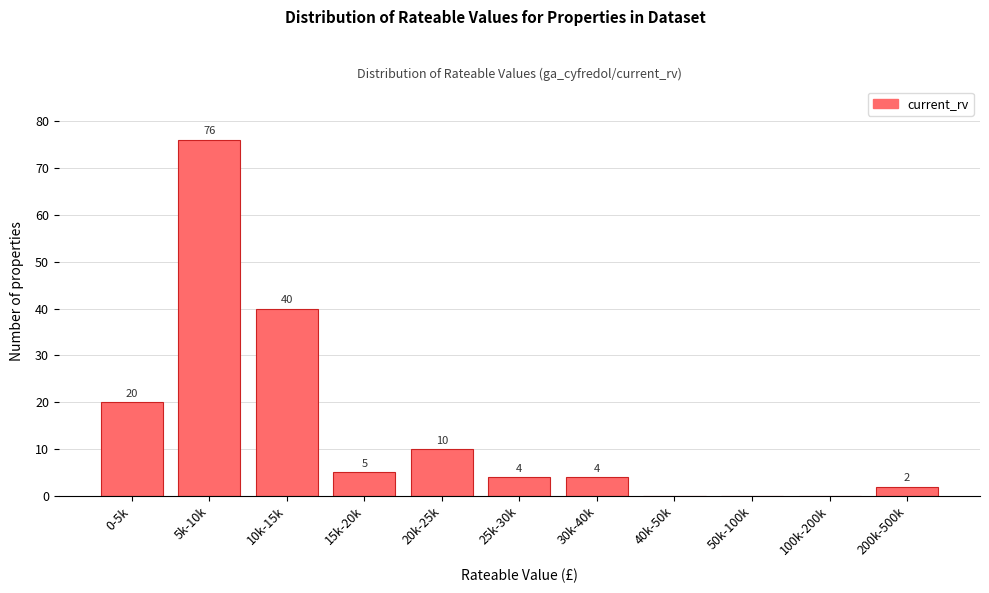

Reading right to left, what are all the values shown in this chart?

200k-500k=2	100k-200k=0	50k-100k=0	40k-50k=0	30k-40k=4	25k-30k=4	20k-25k=10	15k-20k=5	10k-15k=40	5k-10k=76	0-5k=20